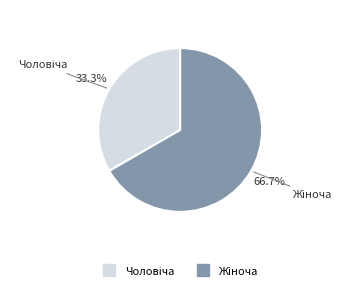

Is there a majority slice in this chart?

Yes